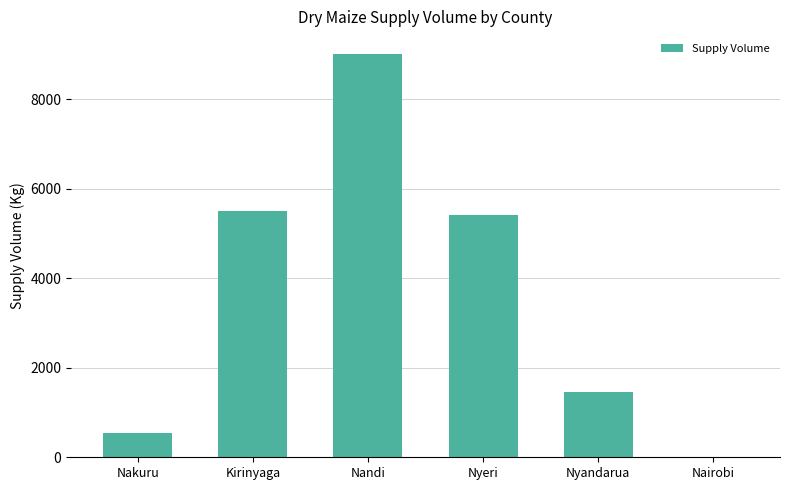

Is it true that the value at Nandi is 9000?

True